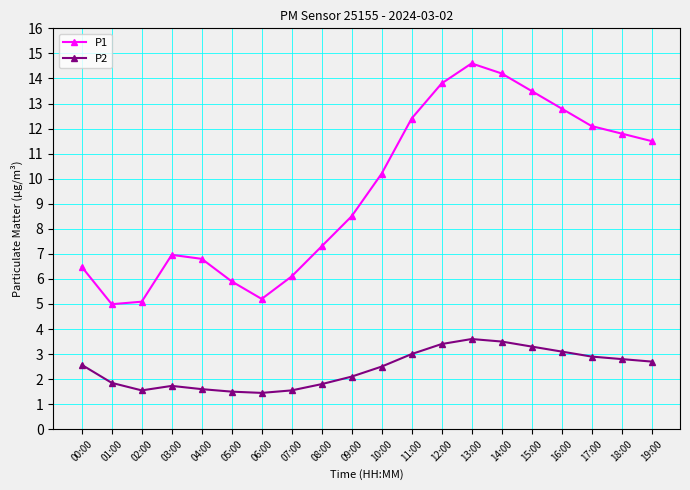

True or false: P2 and P1 intersect in this chart.

False